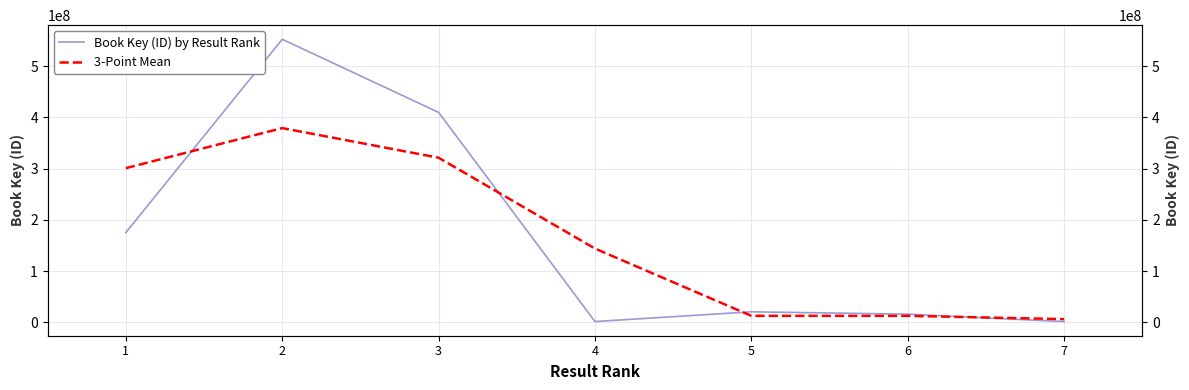

List the labels in order of 3-Point Mean value, largest first.

2, 3, 1, 4, 5, 6, 7